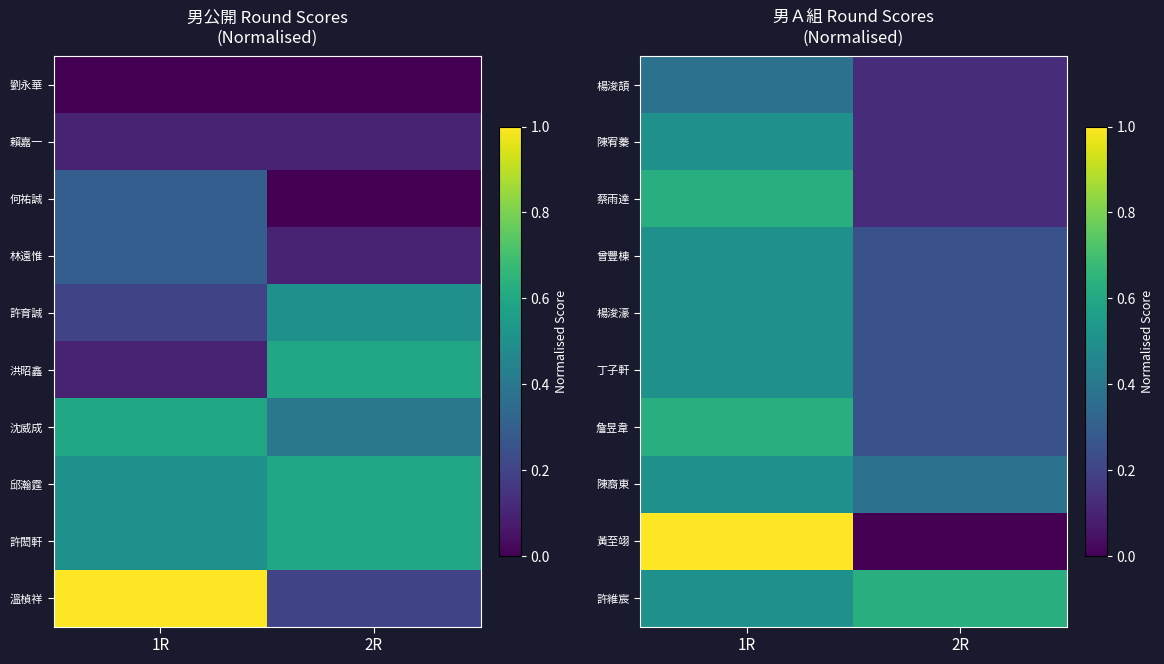

Which category has the lowest value in the 陳宥蓁 series?

2R